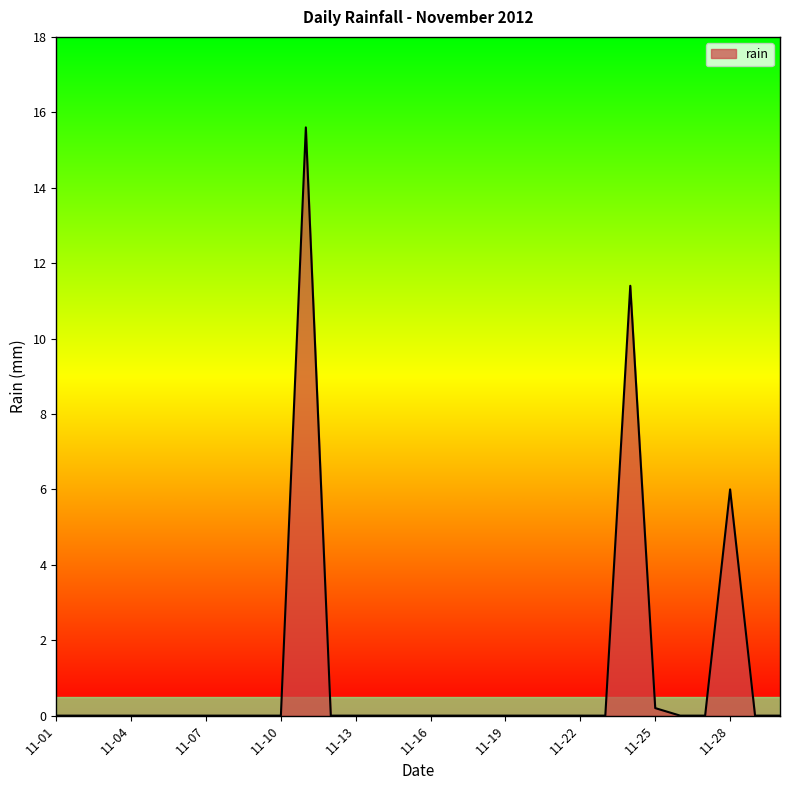

Reading left to right, what are all the values shown in this chart?

0.0	0.0	0.0	0.0	0.0	0.0	0.0	0.0	0.0	0.0	15.6	0.0	0.0	0.0	0.0	0.0	0.0	0.0	0.0	0.0	0.0	0.0	0.0	11.4	0.2	0.0	0.0	6.0	0.0	0.0